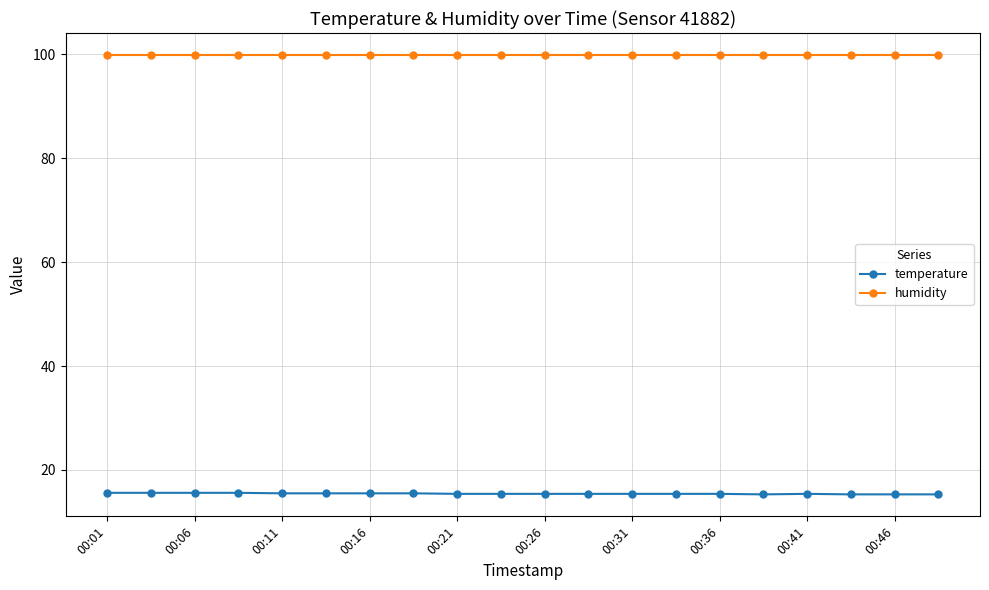

True or false: temperature and humidity intersect in this chart.

False